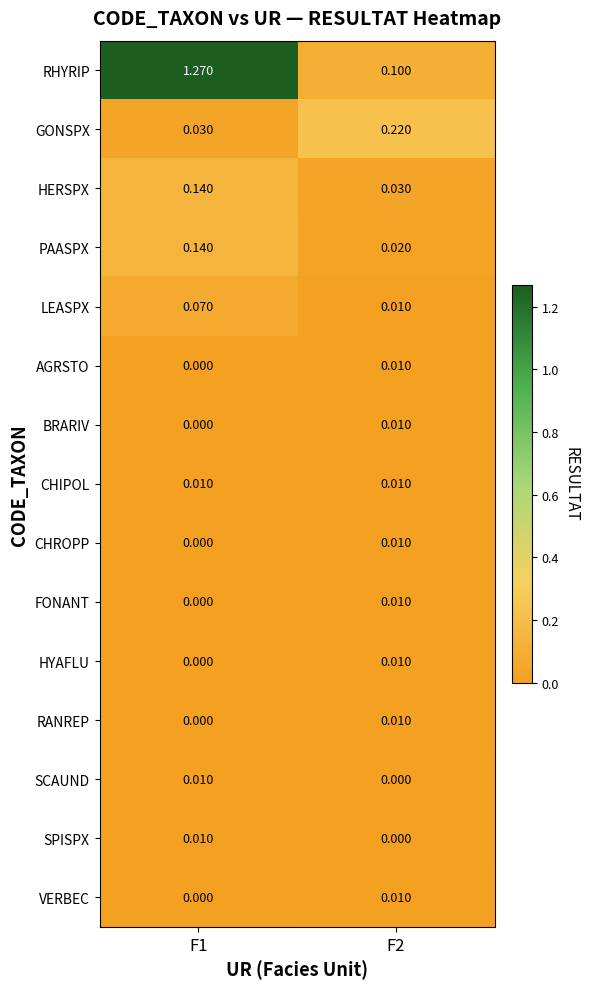

Count the number of data series in this chart.

15